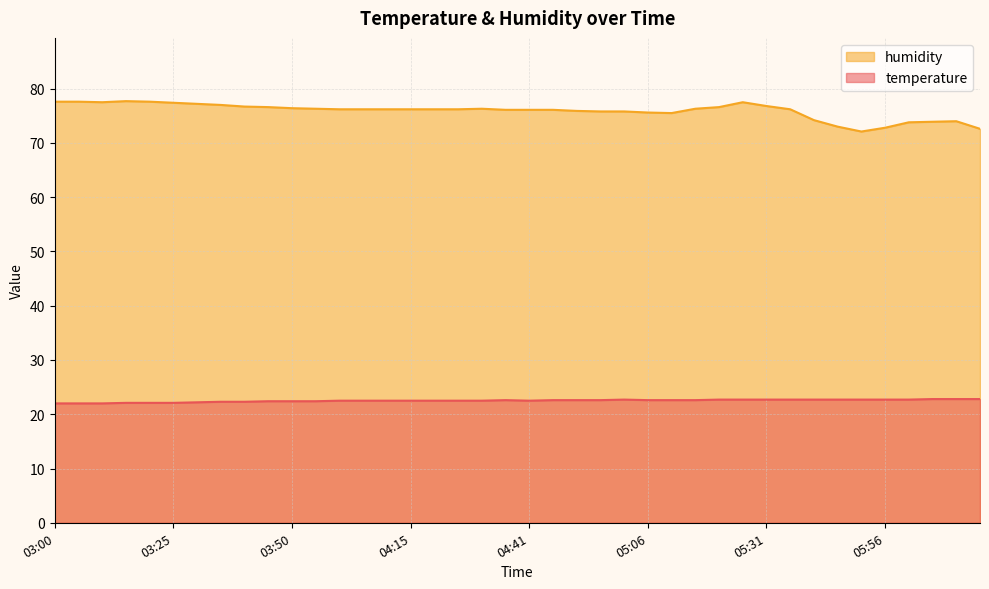

How many interior local peaks does the temperature series have?

2